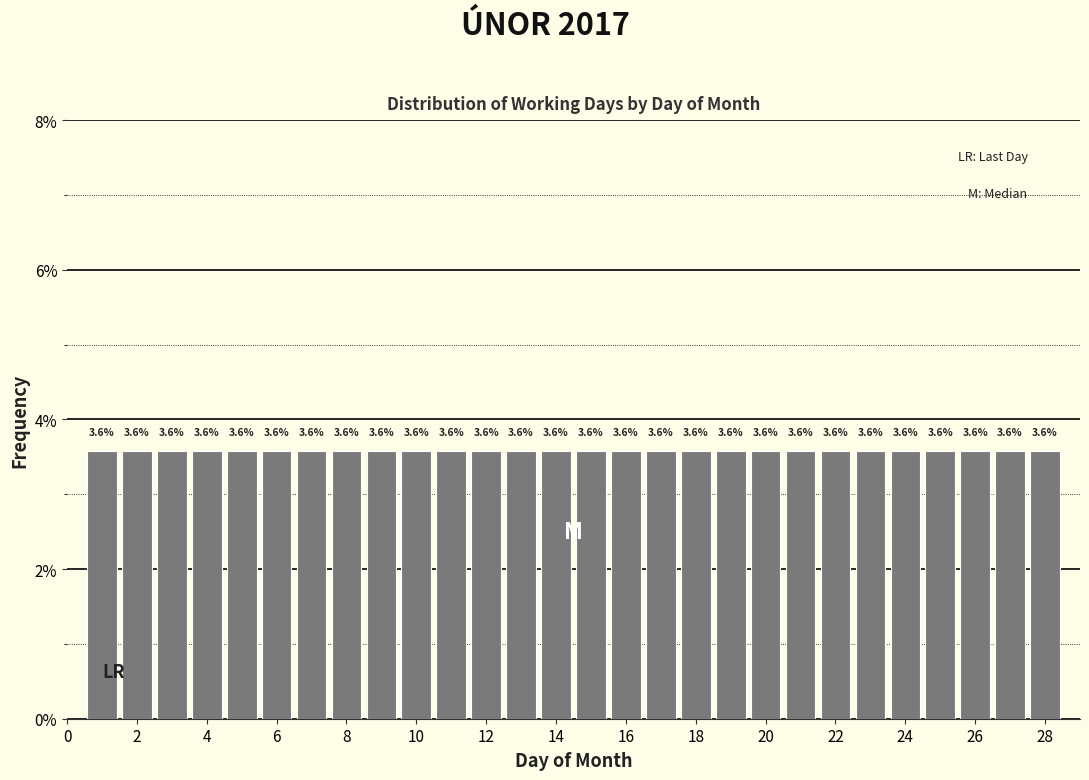

Reading left to right, list every bar in this chart as the range it spans on the x-axis followed by its height. The bar edges are not printed on the chart, so give them approximately, as read against the axis.

0.5 to 1.5: 3.6
1.5 to 2.5: 3.6
2.5 to 3.5: 3.6
3.5 to 4.5: 3.6
4.5 to 5.5: 3.6
5.5 to 6.5: 3.6
6.5 to 7.5: 3.6
7.5 to 8.5: 3.6
8.5 to 9.5: 3.6
9.5 to 10.5: 3.6
10.5 to 11.5: 3.6
11.5 to 12.5: 3.6
12.5 to 13.5: 3.6
13.5 to 14.5: 3.6
14.5 to 15.5: 3.6
15.5 to 16.5: 3.6
16.5 to 17.5: 3.6
17.5 to 18.5: 3.6
18.5 to 19.5: 3.6
19.5 to 20.5: 3.6
20.5 to 21.5: 3.6
21.5 to 22.5: 3.6
22.5 to 23.5: 3.6
23.5 to 24.5: 3.6
24.5 to 25.5: 3.6
25.5 to 26.5: 3.6
26.5 to 27.5: 3.6
27.5 to 28.5: 3.6